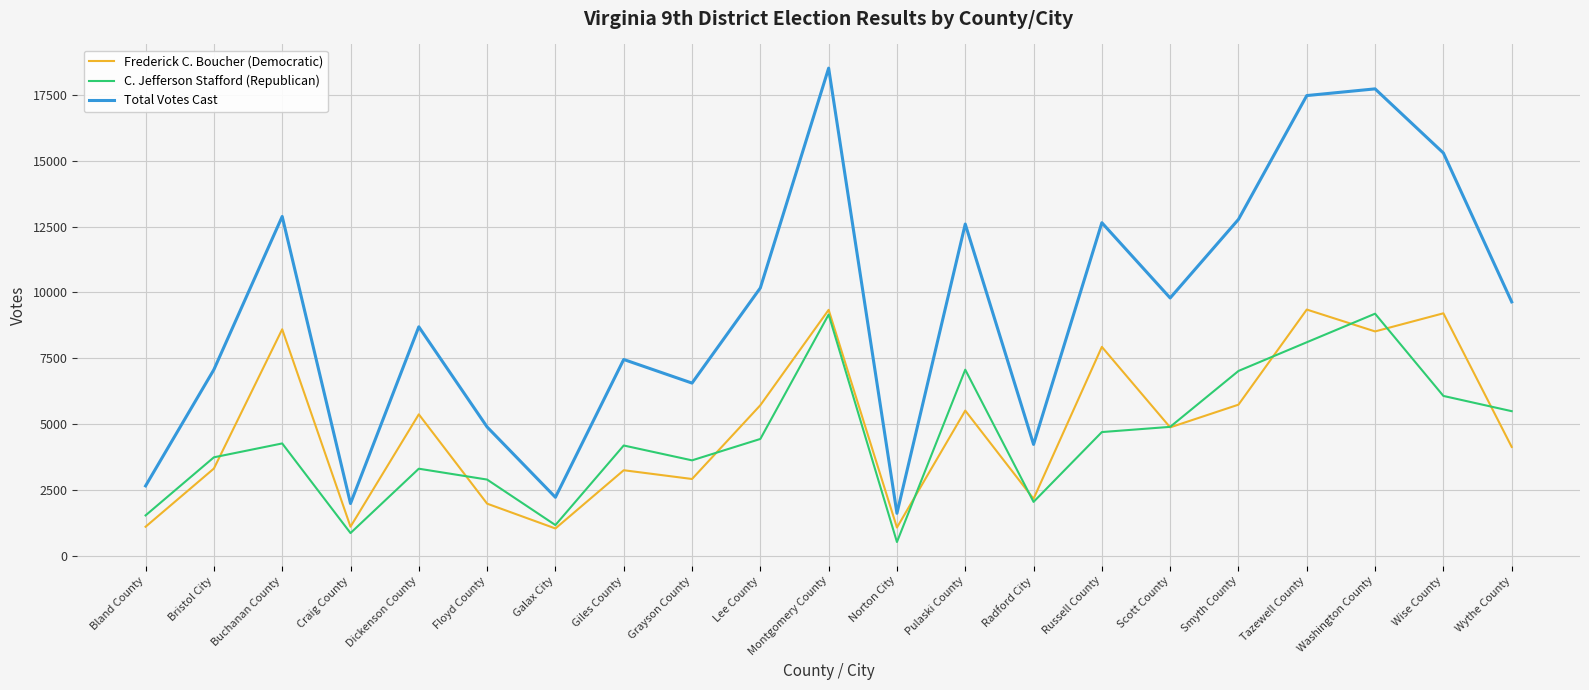

The Total Votes Cast series shows 3055 at Galax City. True or false?

False